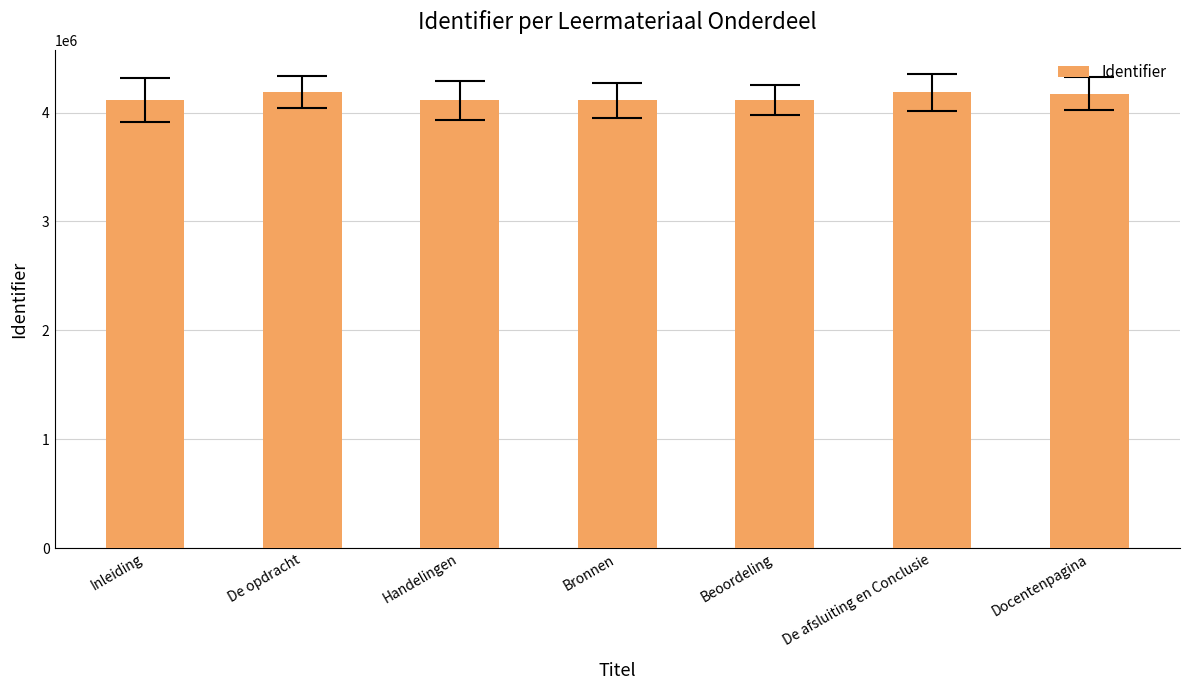

Are the bars grouped side by side (vs. stacked)?

No